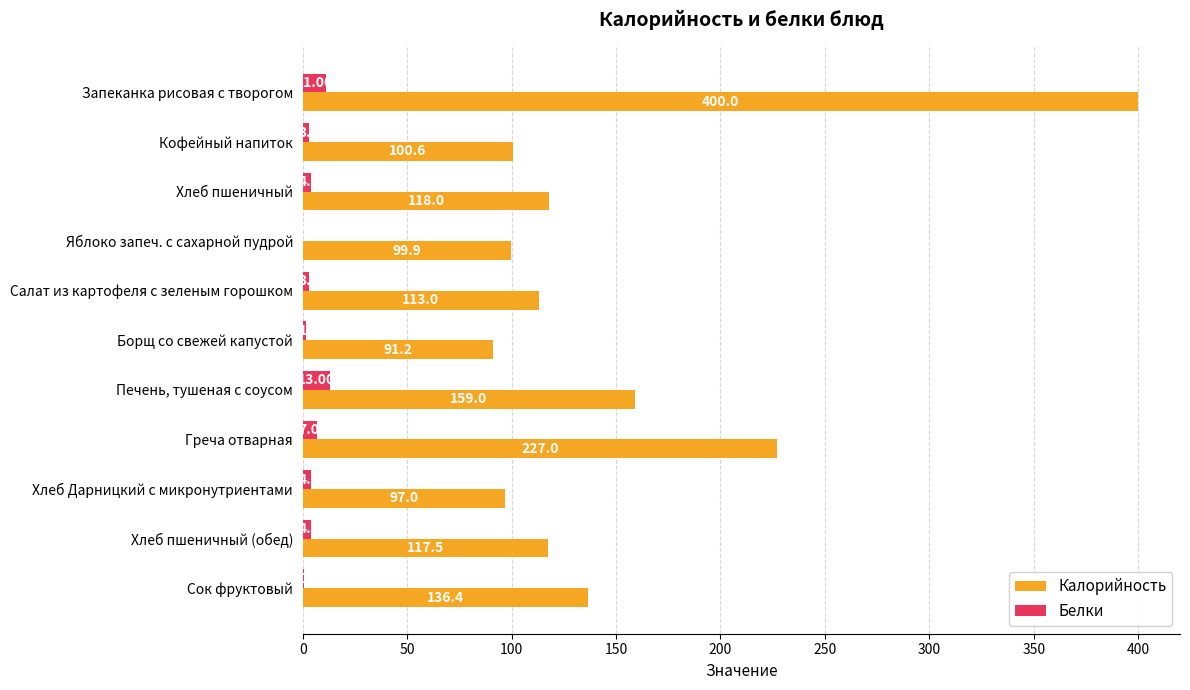

What is the sum of the Белки values at Хлеб пшеничный (обед) and Яблоко запеч. с сахарной пудрой?

4.1